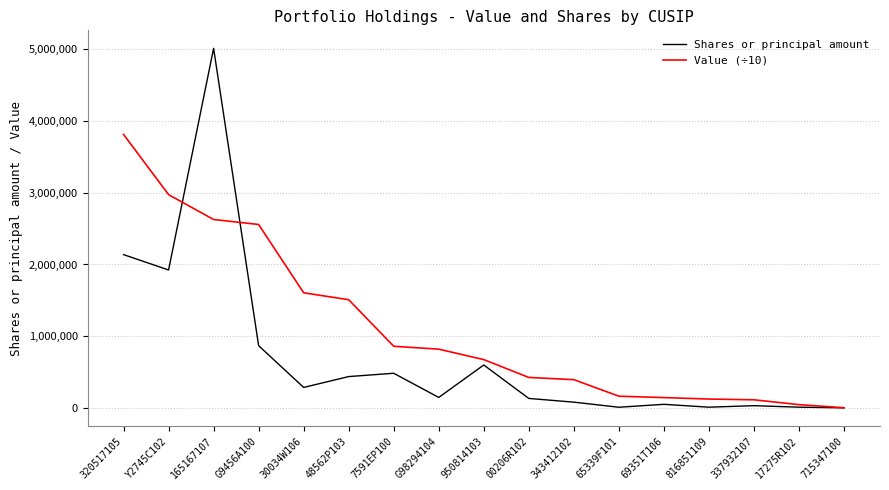

What is the average value of the Value (÷10) series?

1109053